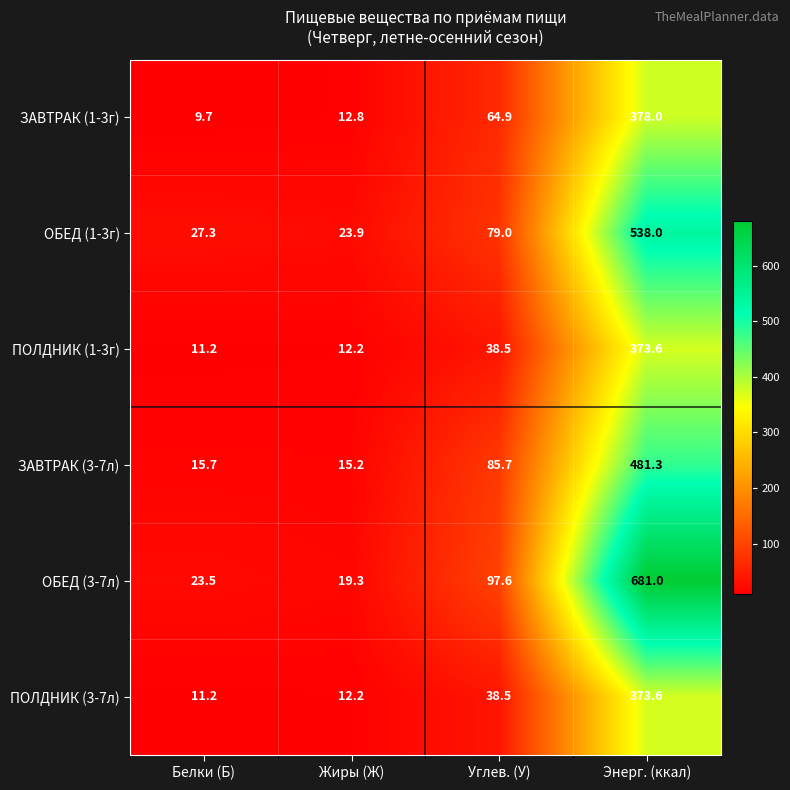

True or false: ЗАВТРАК (1-3г) has a value of 9.7 at Белки (Б).

True